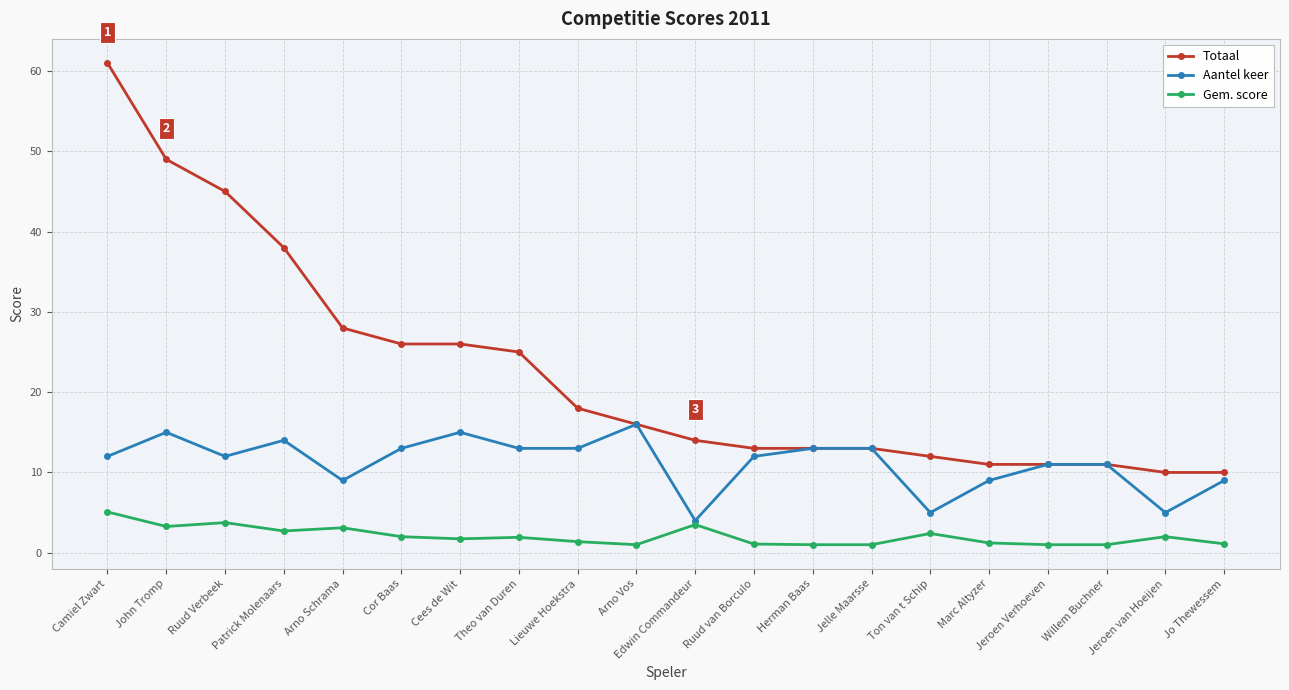

Read the Totaal value at Patrick Molenaars.

38.0